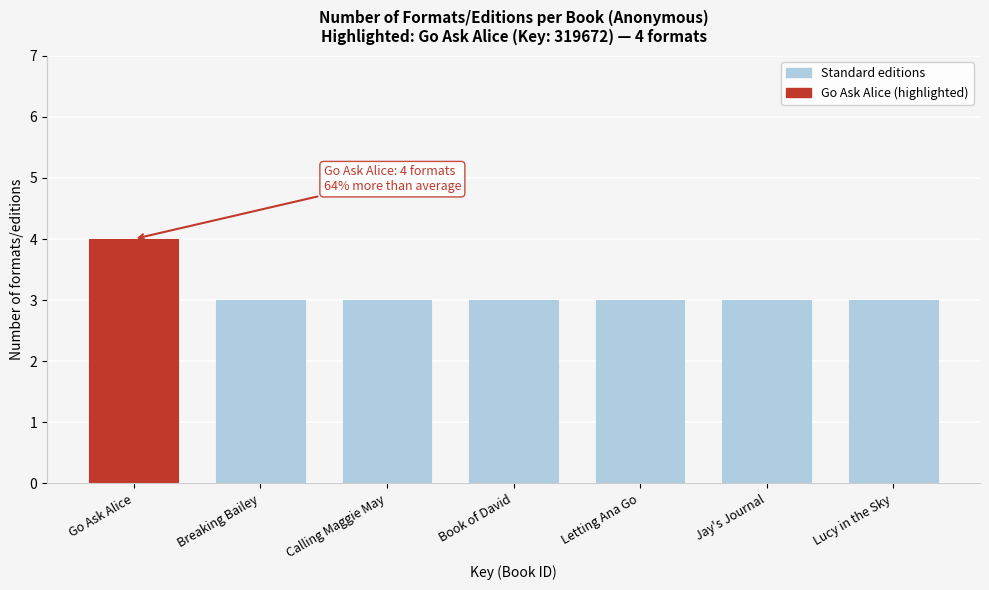

Reading right to left, extract all data points from this chart.

Lucy in the Sky=3	Jay's Journal=3	Letting Ana Go=3	Book of David=3	Calling Maggie May=3	Breaking Bailey=3	Go Ask Alice=4